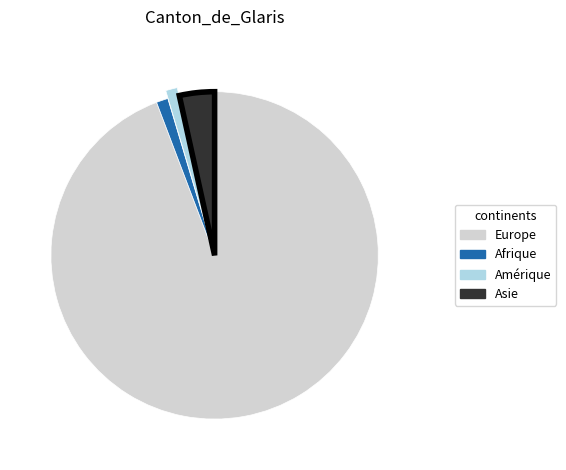

Is there a majority slice in this chart?

Yes